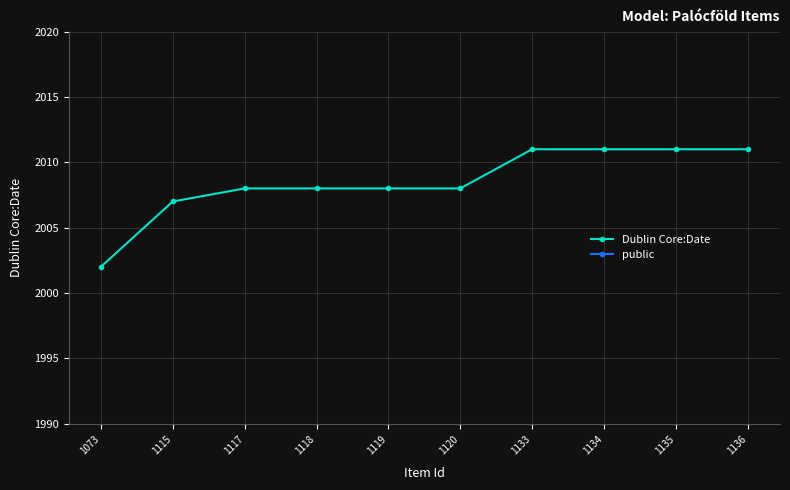

What is the sum of all Dublin Core:Date values?

20085